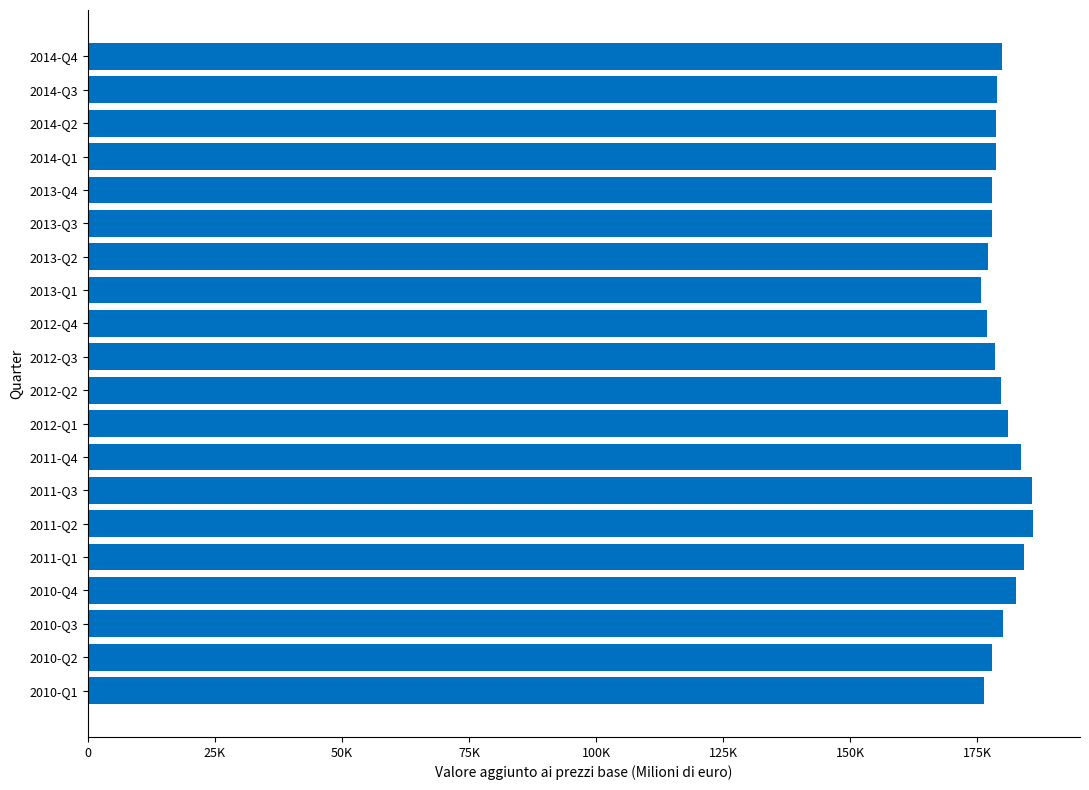

What is the average value?

179886